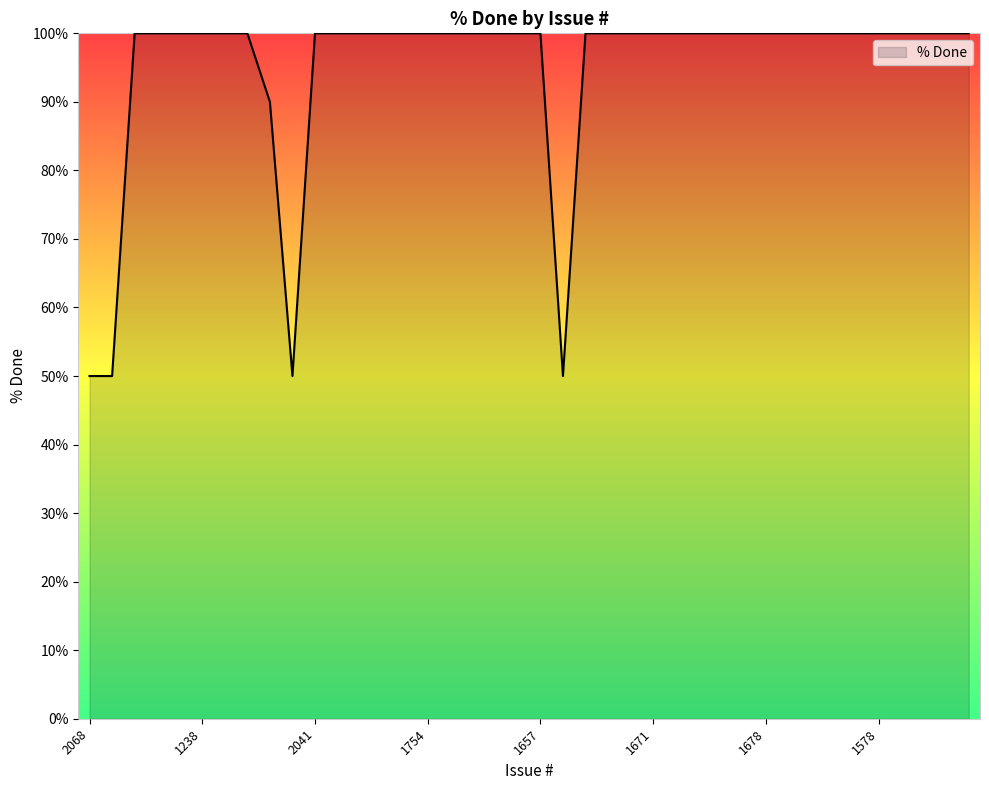

What is the greatest value displayed?

100